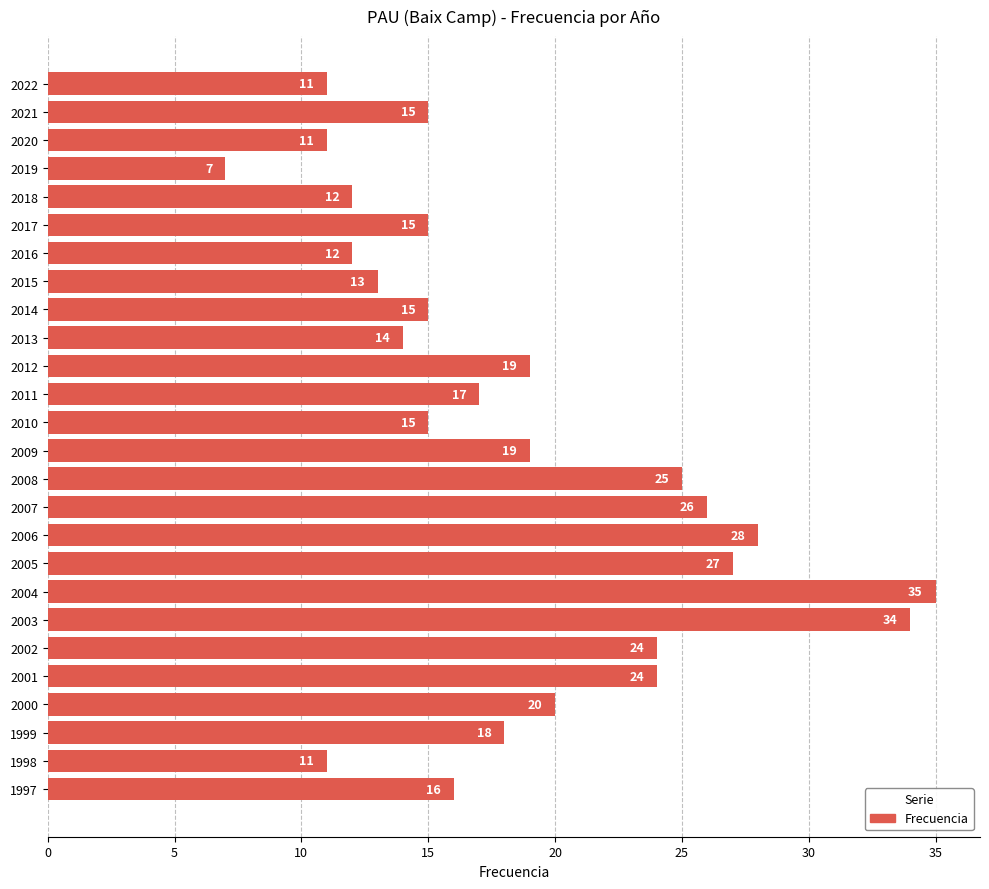

At which category does the chart reach its peak across all series?

2004